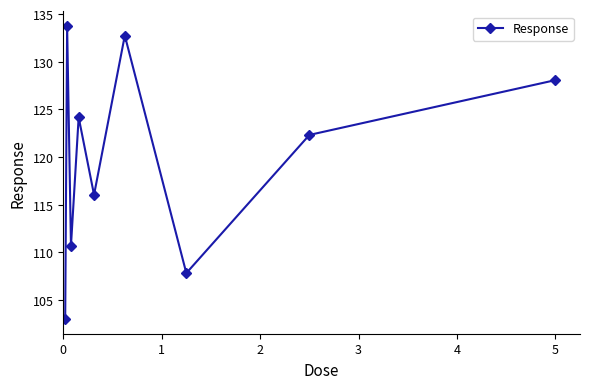

What is the value of the 4th point from the left?

124.2